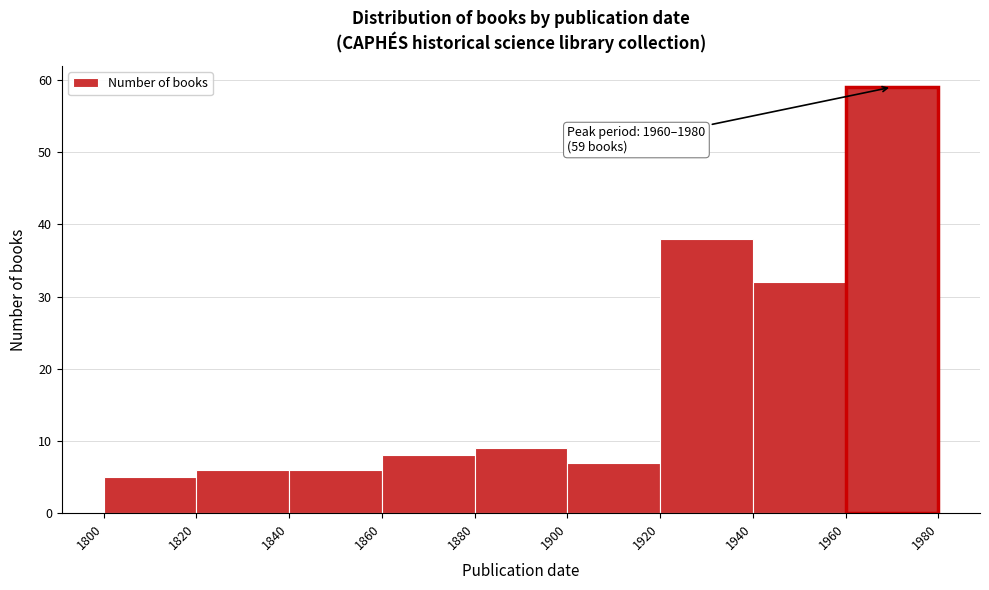

Over which range of the x-axis is the bar tallest?

1960 to 1980